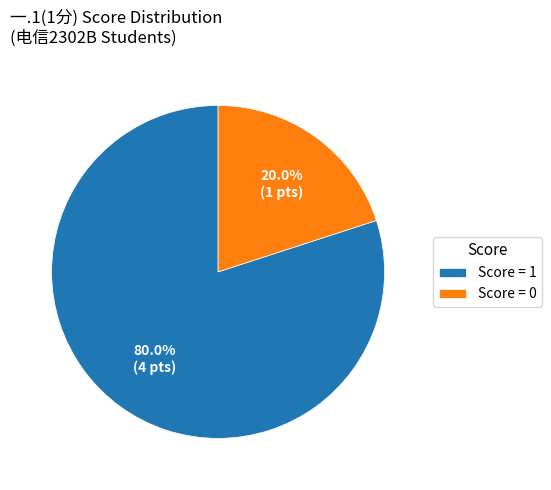

Which slice represents more than half of the pie?

Score = 1